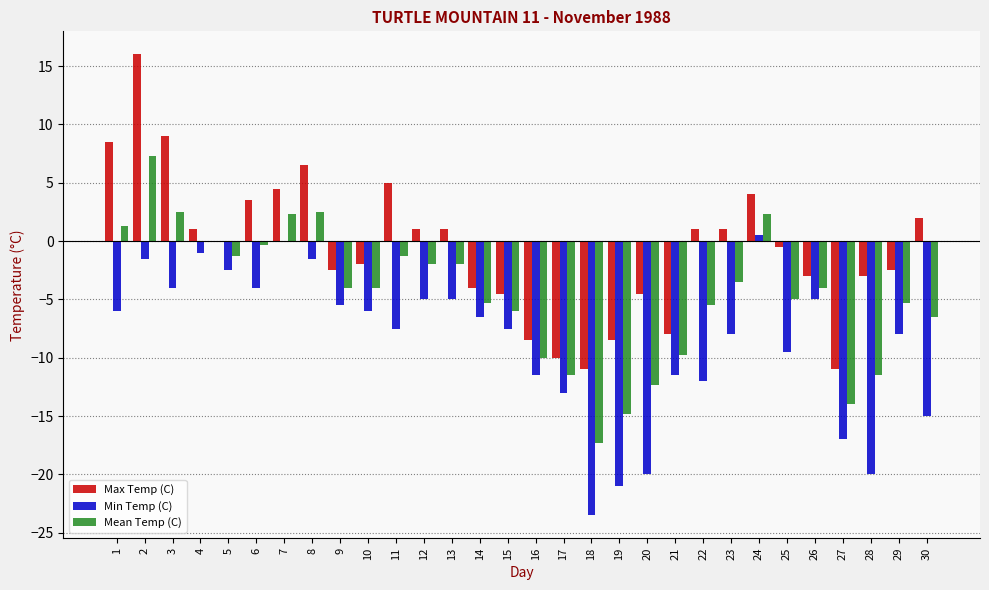

What is the maximum value shown in the chart?

16.0